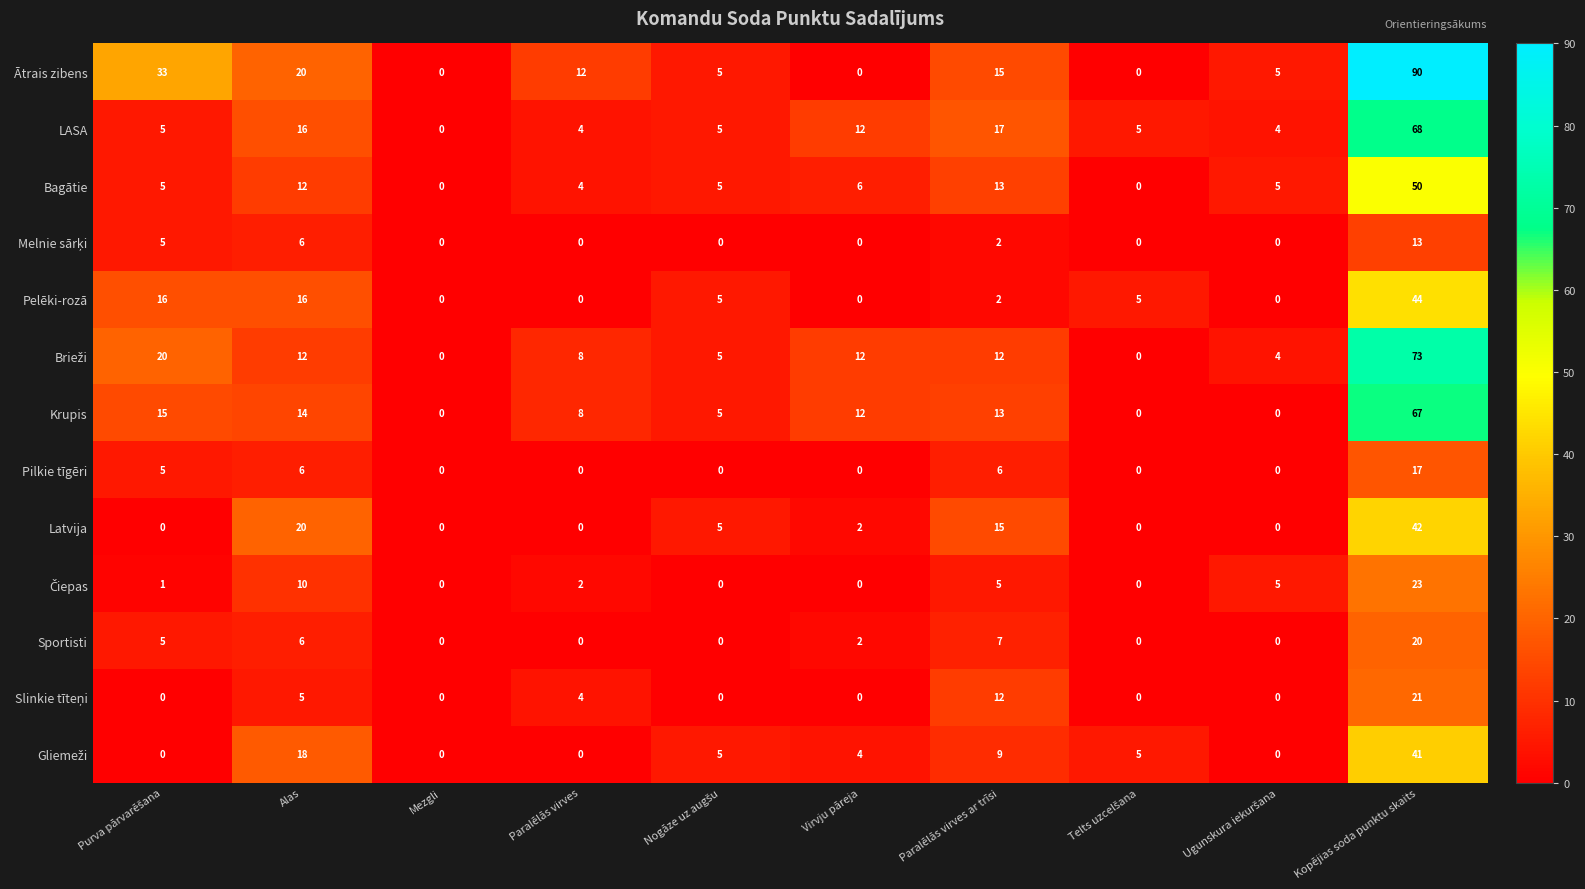

What is the sum of all Ātrais zibens values?

180